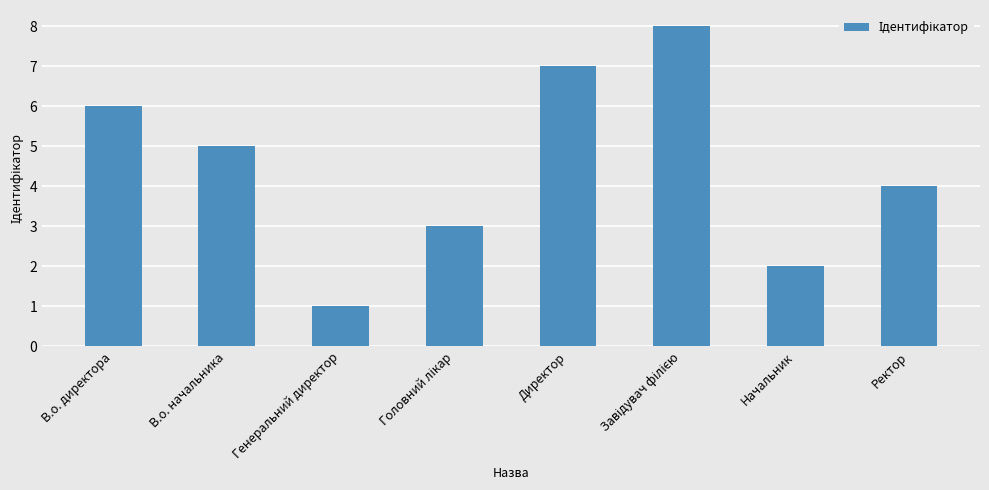

What is the minimum value shown in the chart?

1